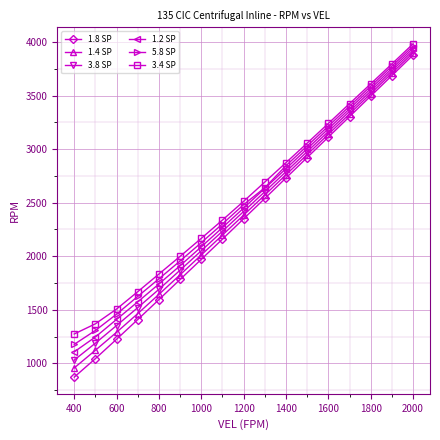

True or false: 3.4 SP and 1.2 SP intersect in this chart.

False